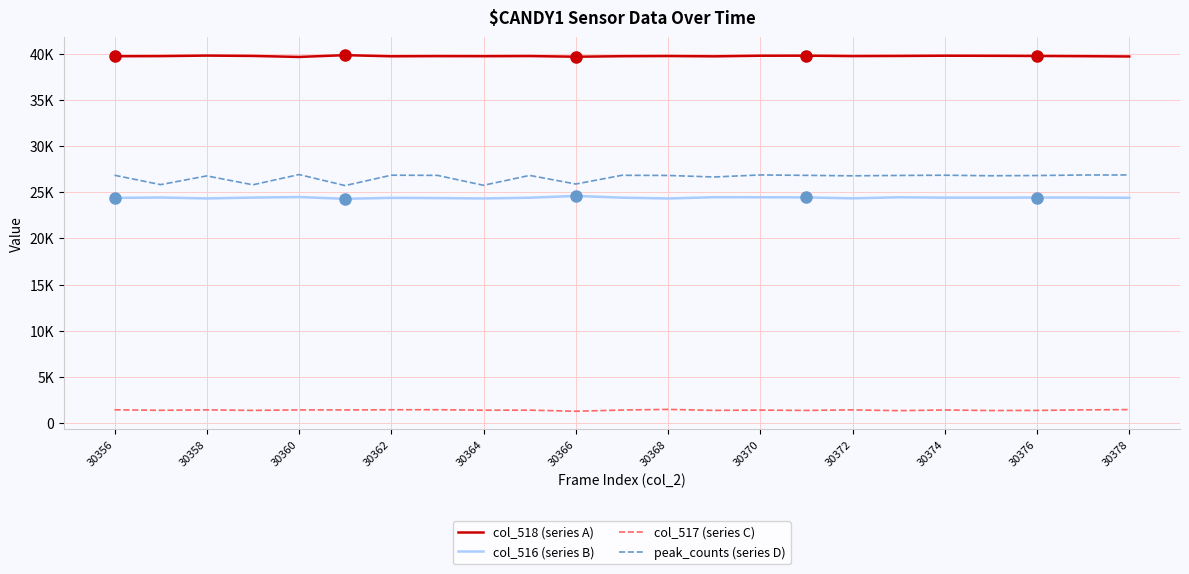

What are all the series names shown in the legend?

col_518 (series A), col_516 (series B), col_517 (series C), peak_counts (series D)